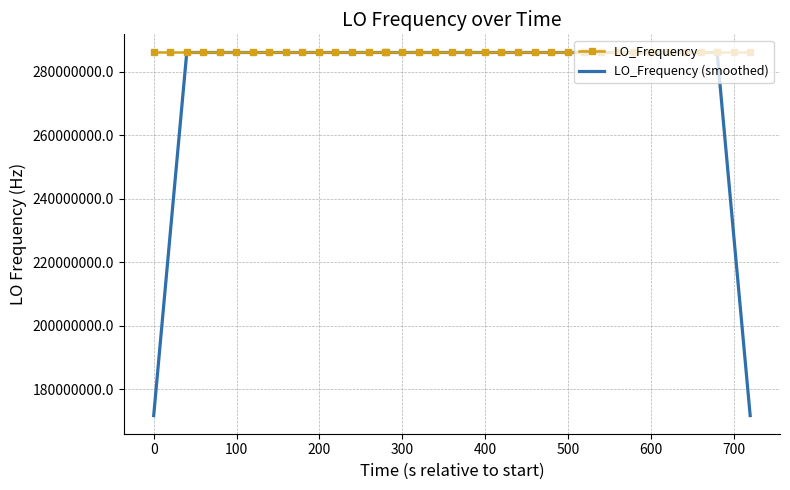

List the series in order of their overall mean, lowest first.

LO_Frequency (smoothed), LO_Frequency